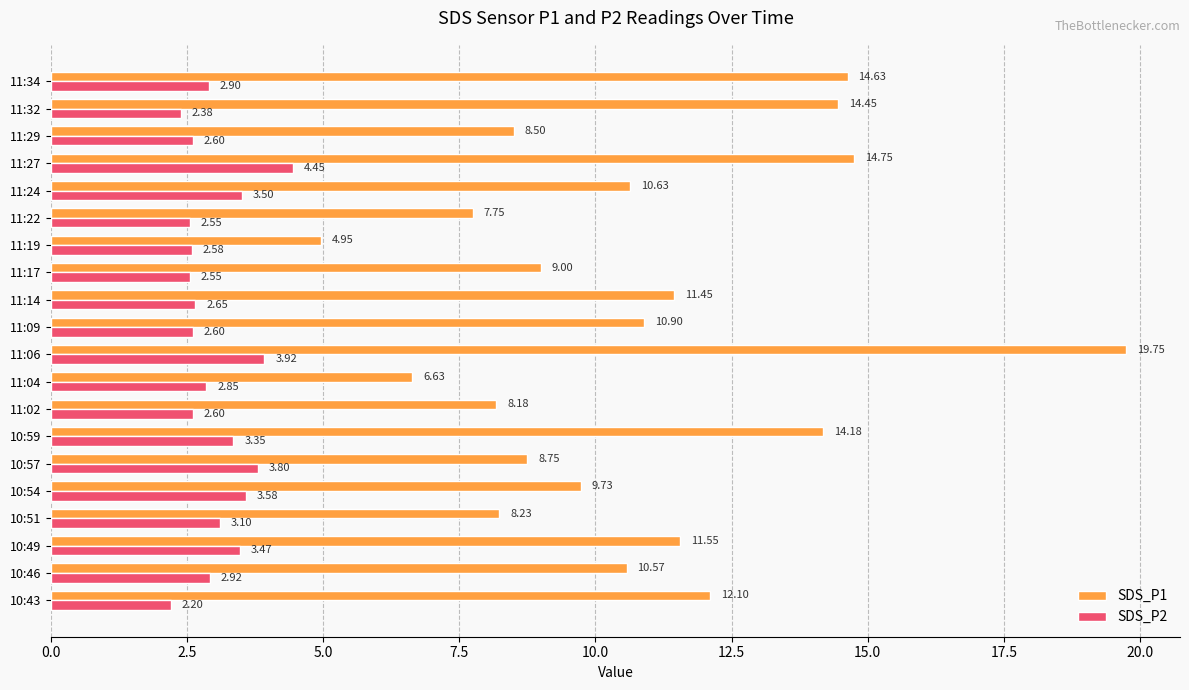

What is the sum of the SDS_P1 values at 11:09 and 10:59?

25.1